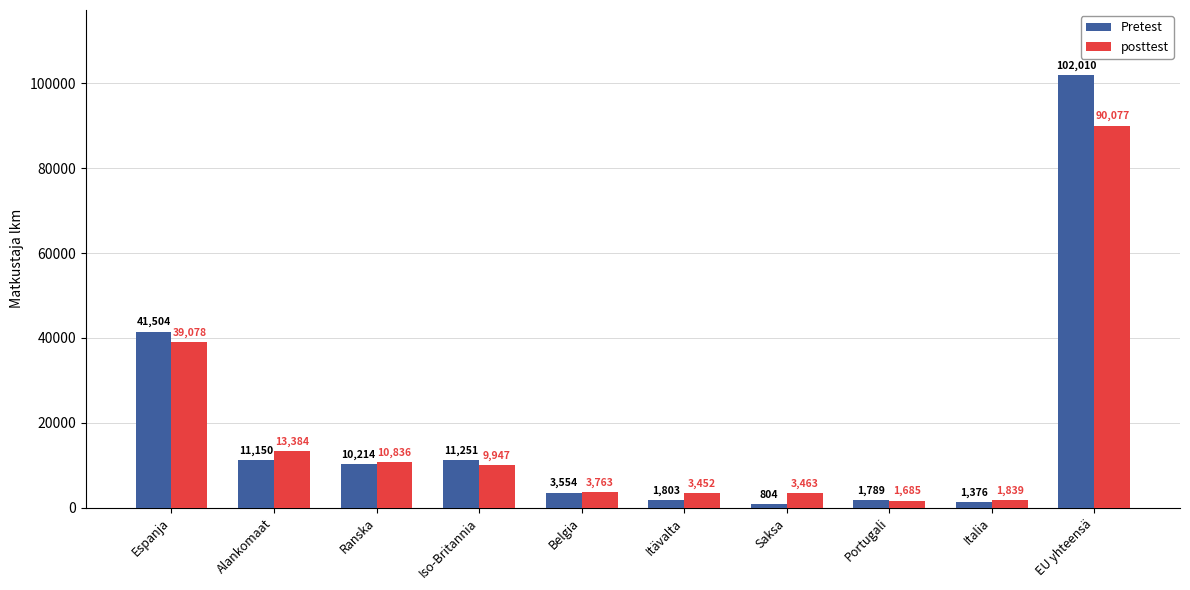

Is the value of posttest at EU yhteensä greater than the value of Pretest at EU yhteensä?

No